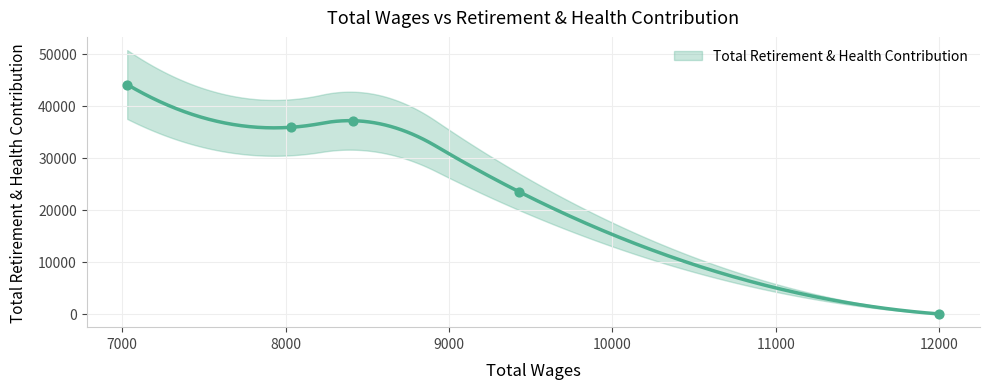

What is the change in value from 12000.0 to 7031.0?

+44078